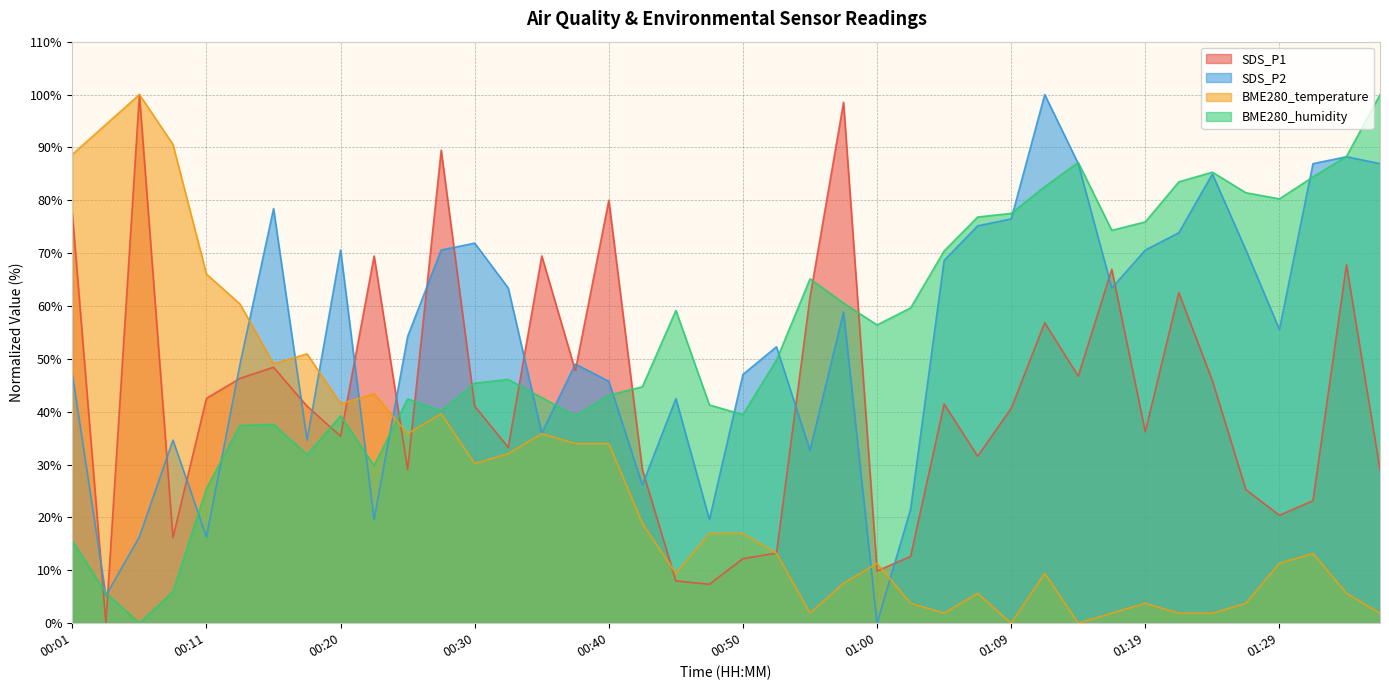

Reading right to left, extract all data points from this chart.

SDS_P1: 01:36=29.1	01:34=67.8	01:31=23.2	01:29=20.4	01:26=25.3	01:24=45.9	01:22=62.5	01:19=36.2	01:17=66.9	01:14=46.7	01:12=56.8	01:09=40.6	01:07=31.6	01:04=41.5	01:02=12.6	01:00=9.9	00:57=98.5	00:55=61.7	00:52=13.3	00:50=12.2	00:47=7.4	00:45=8.0	00:42=29.1	00:40=80.0	00:37=47.8	00:35=69.5	00:32=33.3	00:30=41.1	00:28=89.5	00:25=29.1	00:23=69.5	00:20=35.4	00:18=41.1	00:15=48.4	00:13=46.3	00:11=42.5	00:08=16.2	00:06=100.0	00:03=0.0	00:01=77.5
SDS_P2: 01:36=86.9	01:34=88.2	01:31=86.9	01:29=55.6	01:26=70.6	01:24=85.0	01:22=73.9	01:19=70.6	01:17=63.4	01:14=86.9	01:12=100.0	01:09=76.5	01:07=75.2	01:04=68.6	01:02=21.6	01:00=0.0	00:57=58.8	00:55=32.7	00:52=52.3	00:50=47.1	00:47=19.6	00:45=42.5	00:42=26.1	00:40=45.8	00:37=49.0	00:35=35.9	00:32=63.4	00:30=71.9	00:28=70.6	00:25=54.2	00:23=19.6	00:20=70.6	00:18=34.6	00:15=78.4	00:13=49.0	00:11=16.3	00:08=34.6	00:06=16.3	00:03=5.2	00:01=47.1
BME280_temperature: 01:36=1.9	01:34=5.7	01:31=13.2	01:29=11.3	01:26=3.8	01:24=1.9	01:22=1.9	01:19=3.8	01:17=1.9	01:14=0.0	01:12=9.4	01:09=0.0	01:07=5.7	01:04=1.9	01:02=3.8	01:00=11.3	00:57=7.5	00:55=1.9	00:52=13.2	00:50=17.0	00:47=17.0	00:45=9.4	00:42=18.9	00:40=34.0	00:37=34.0	00:35=35.8	00:32=32.1	00:30=30.2	00:28=39.6	00:25=35.8	00:23=43.4	00:20=41.5	00:18=50.9	00:15=49.1	00:13=60.4	00:11=66.0	00:08=90.6	00:06=100.0	00:03=94.3	00:01=88.7
BME280_humidity: 01:36=100.0	01:34=88.3	01:31=84.4	01:29=80.3	01:26=81.4	01:24=85.3	01:22=83.5	01:19=75.9	01:17=74.3	01:14=87.2	01:12=82.6	01:09=77.5	01:07=76.8	01:04=70.4	01:02=59.6	01:00=56.4	00:57=60.6	00:55=65.1	00:52=49.8	00:50=39.4	00:47=41.3	00:45=59.2	00:42=44.7	00:40=43.1	00:37=39.2	00:35=42.7	00:32=46.1	00:30=45.4	00:28=40.1	00:25=42.4	00:23=29.8	00:20=39.2	00:18=31.9	00:15=37.6	00:13=37.4	00:11=25.5	00:08=6.0	00:06=0.0	00:03=5.7	00:01=15.6